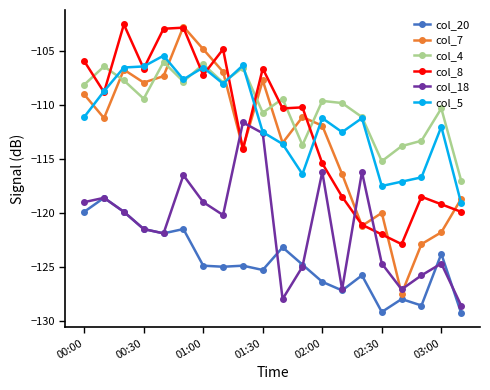

How many data points in col_8 are less than -110?

11